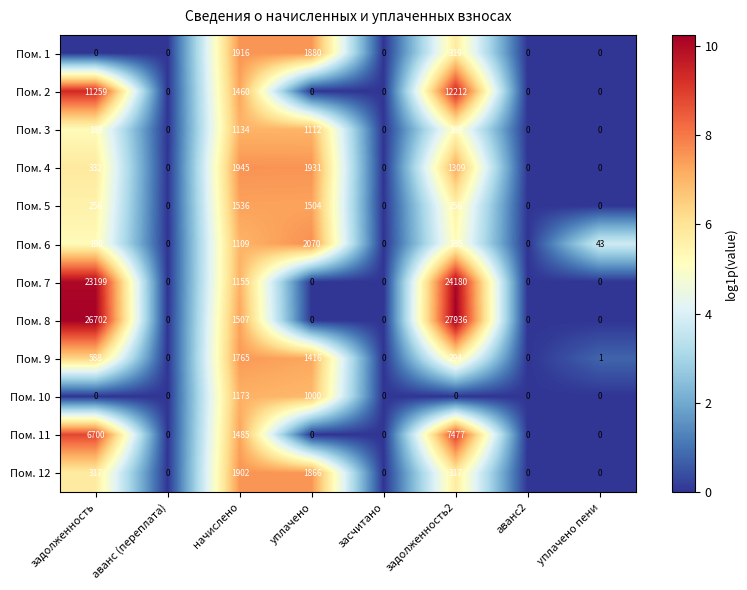

What is the difference between the Пом. 7 values at уплачено пени and начислено?

1155